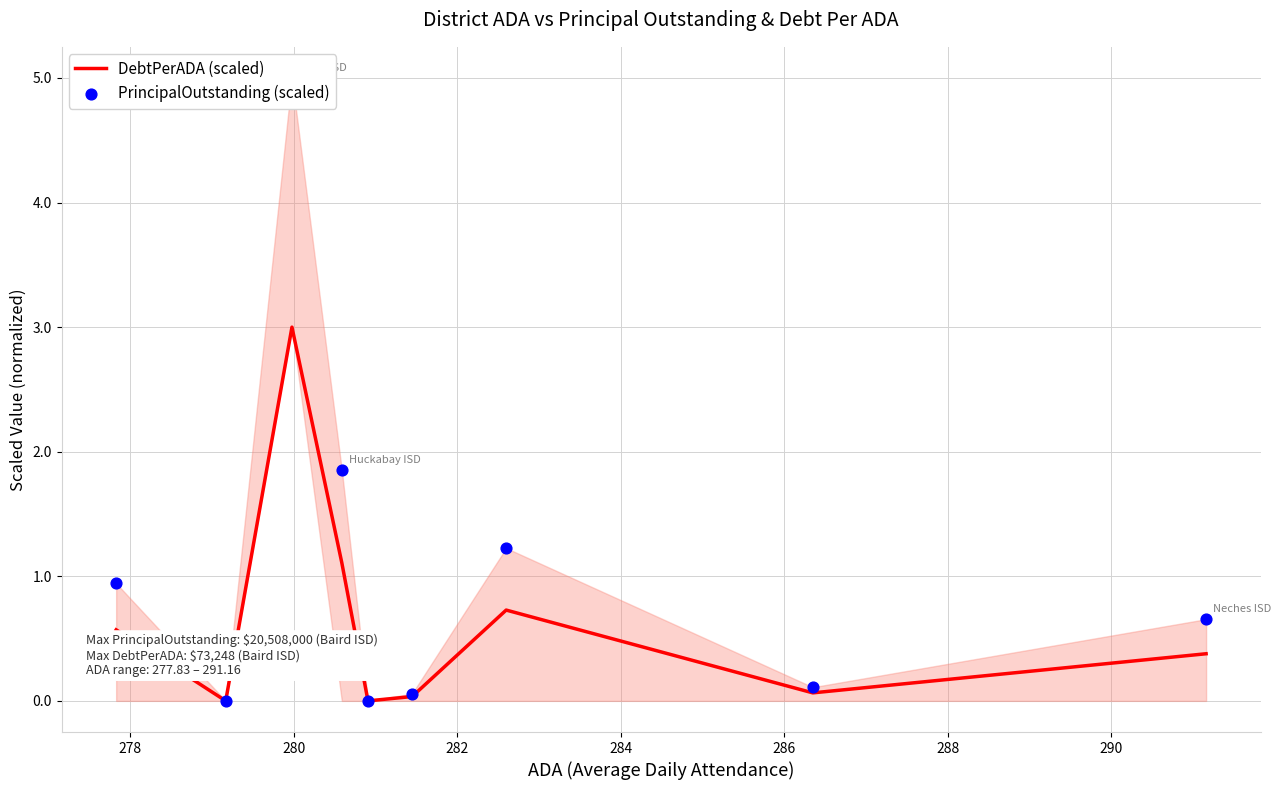

Which series has the largest total across all categories?

PrincipalOutstanding (scaled)